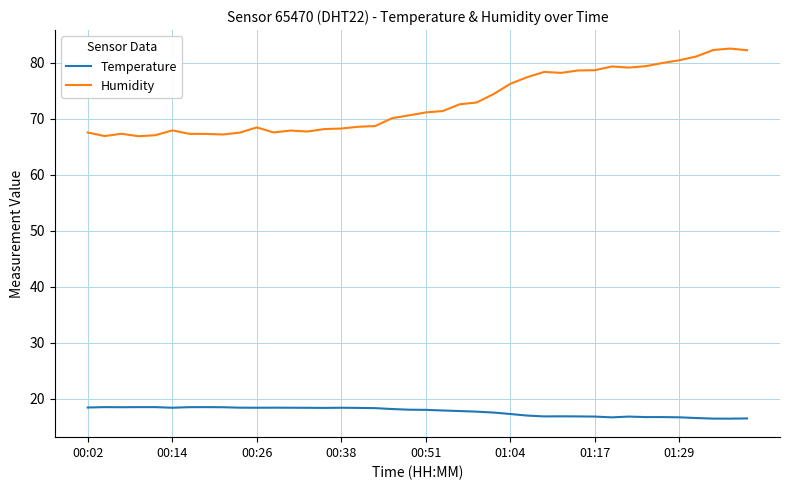

What is the difference between the maximum and minimum values in the Temperature series?

2.1